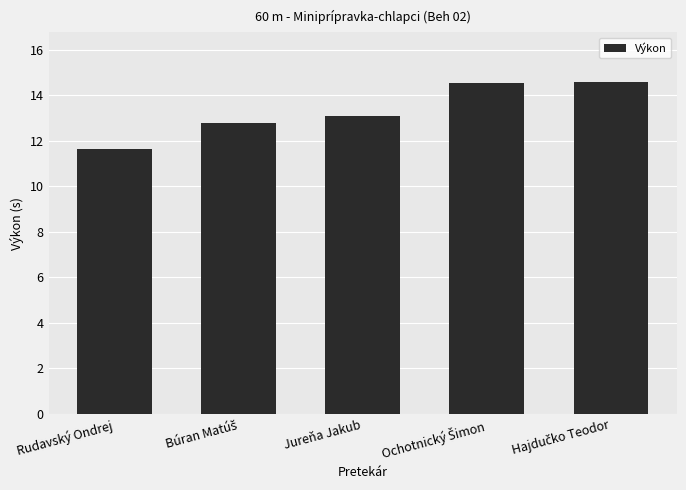

Count the number of values greater than 13.

3